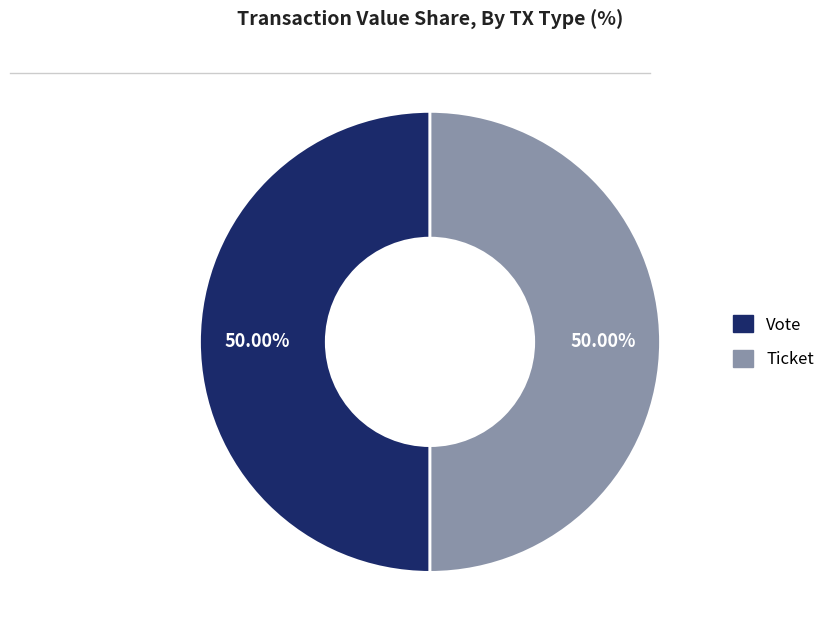

To the nearest percent, what is the difference between the largest and smallest slice percentages?

0%